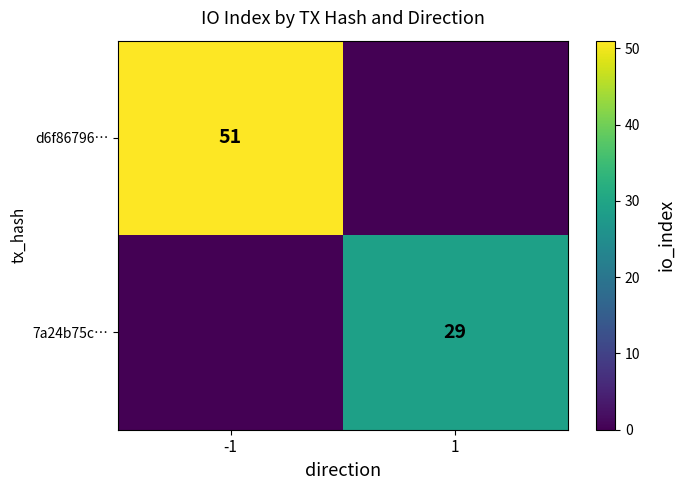

Is it true that 7a24b75c… equals 29 at 1?

True